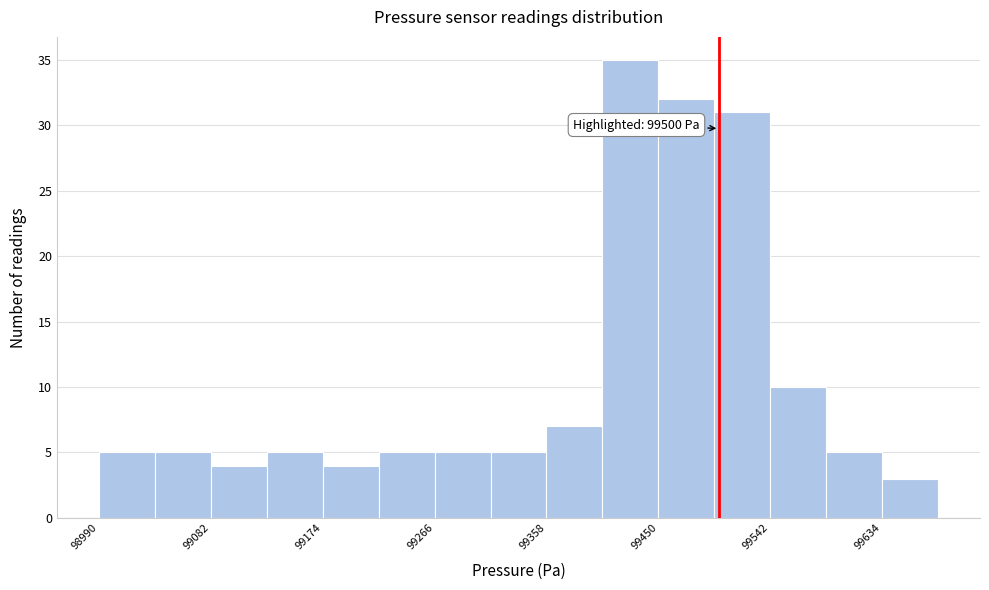

Over which range of the x-axis is the bar tallest?

99404 to 99450